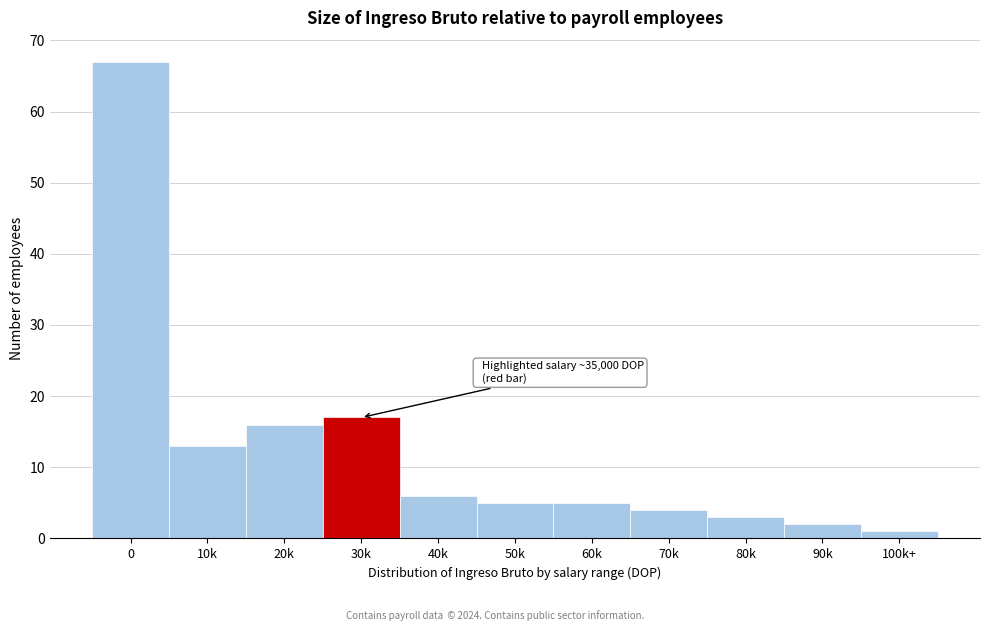

Reading left to right, extract all data points from this chart.

0=67	10k=13	20k=16	30k=17	40k=6	50k=5	60k=5	70k=4	80k=3	90k=2	100k+=1